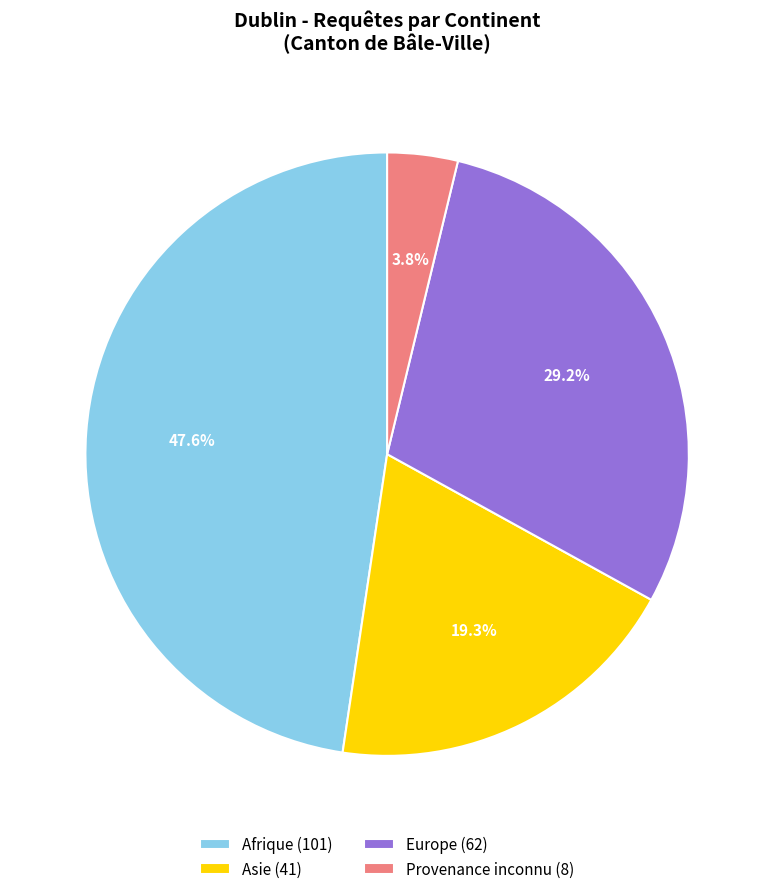

Between Asie (41) and Europe (62), which is larger?

Europe (62)